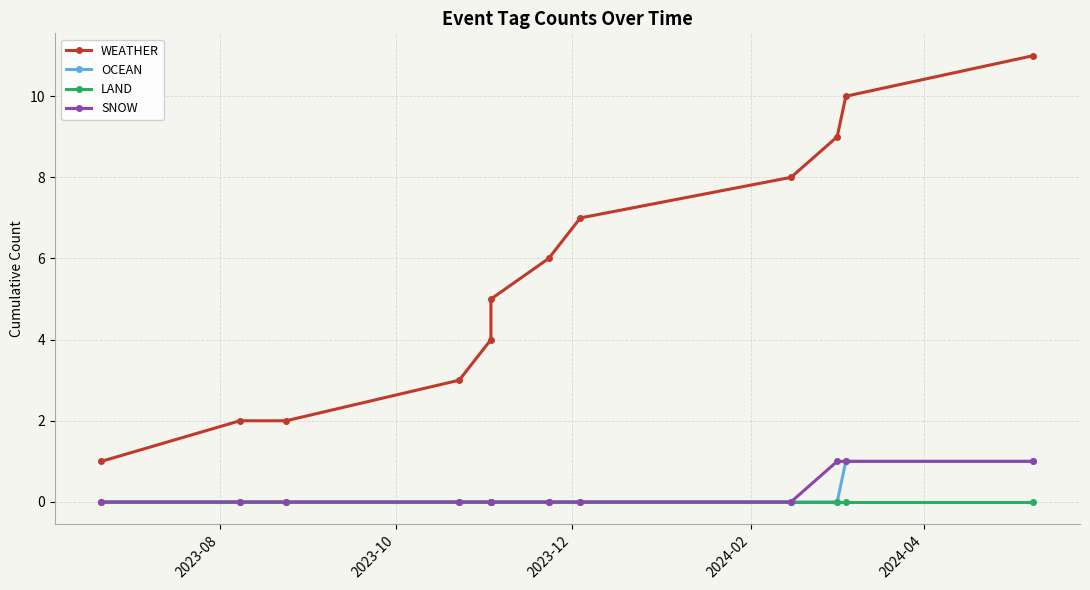

What is the total value across all series at 2023-08?

1